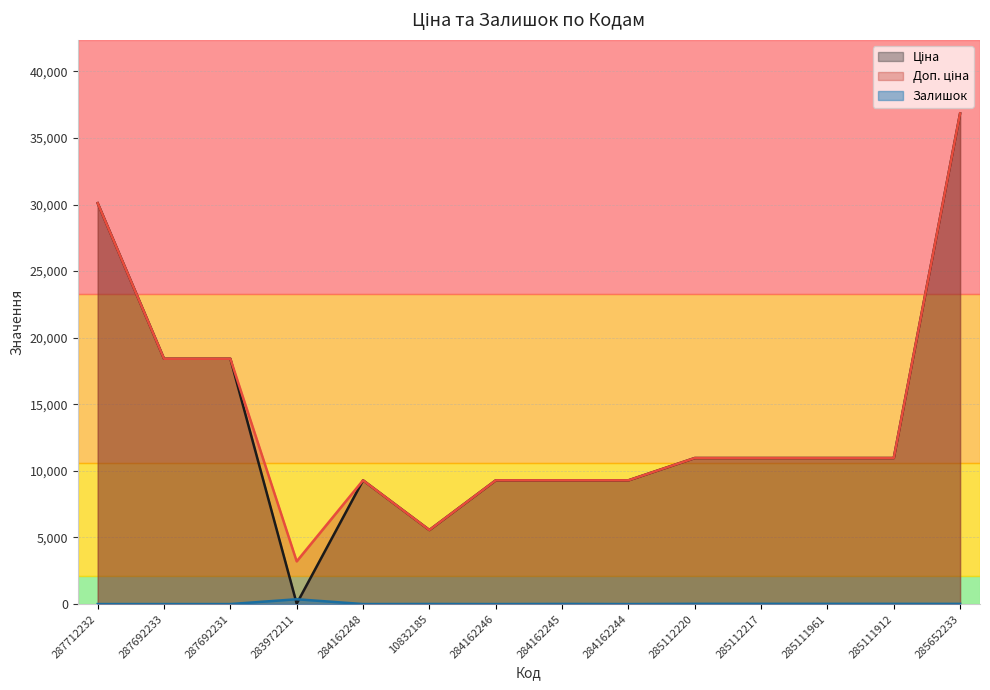

What position from the left is 287692231?

3